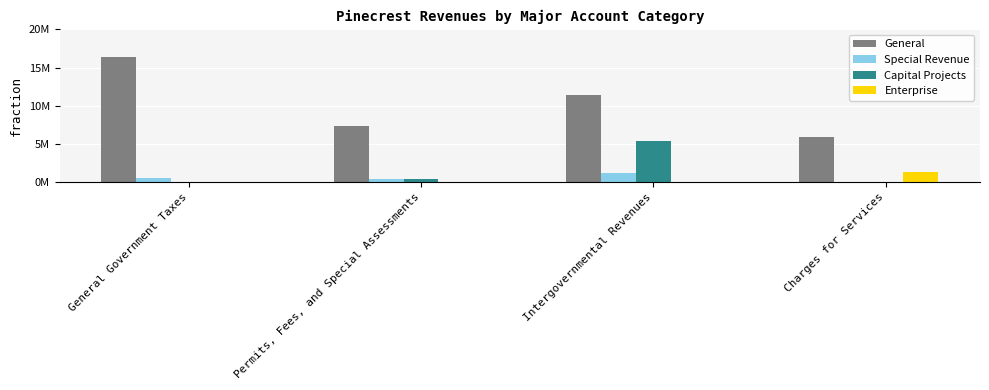

At how many categories does at least one series exceed 11711516?

1